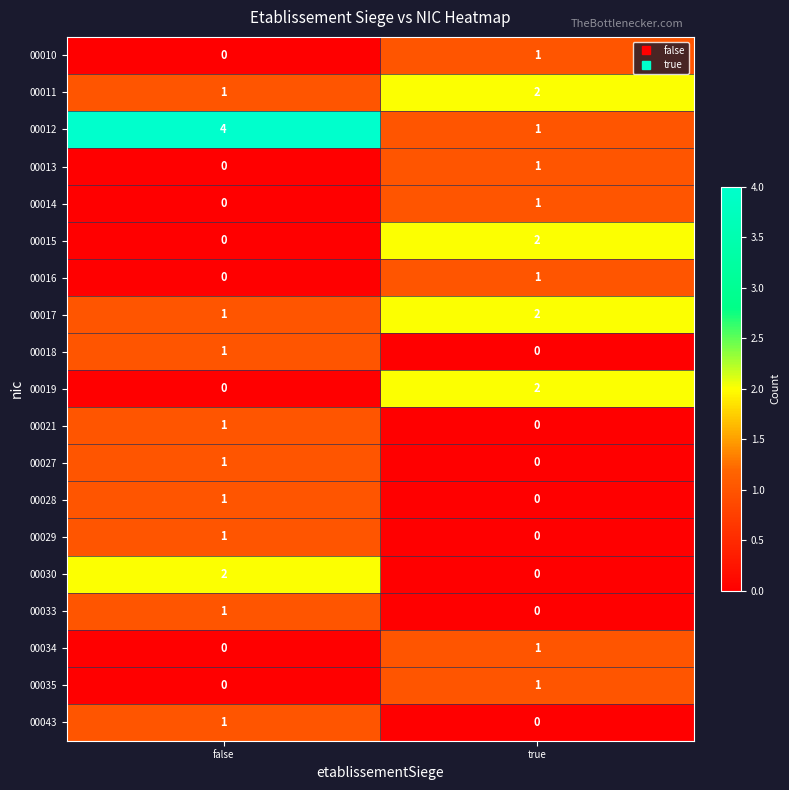

Which series has the largest range (max minus min)?

00012